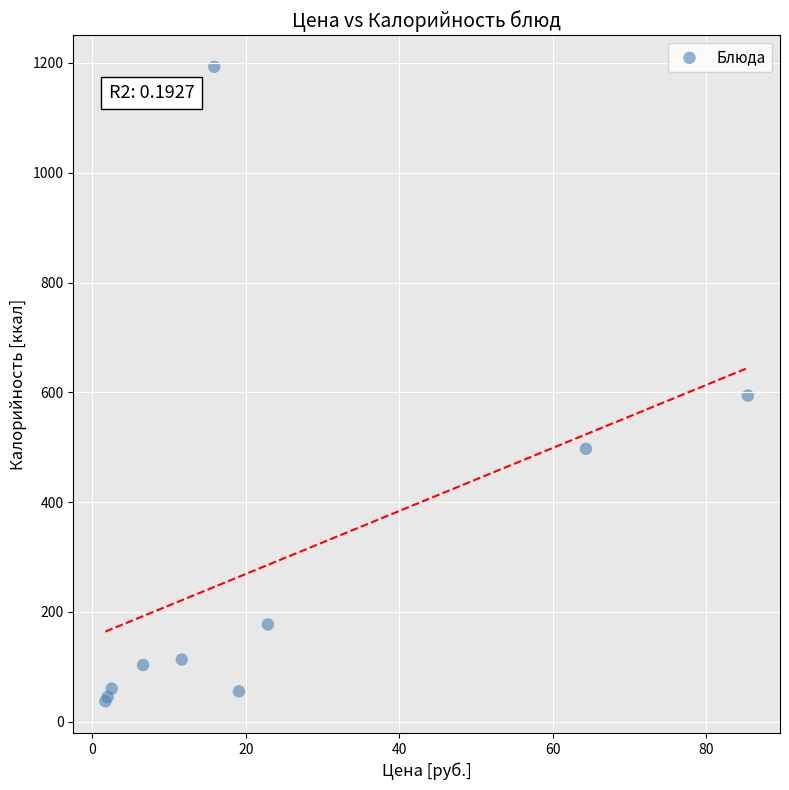

What Y value in the scatter plot is closest to 615?

594